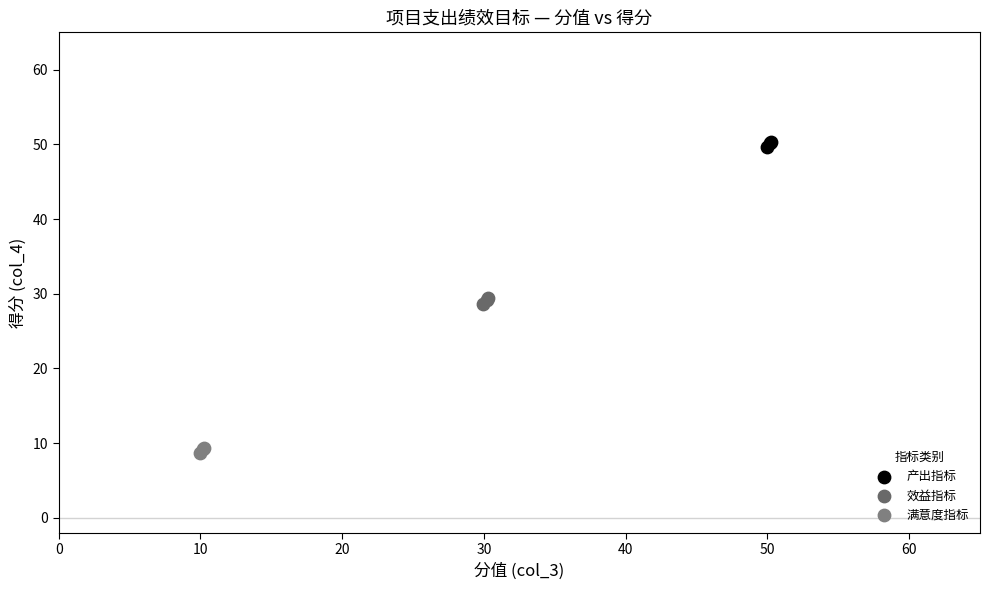

What are all the series names shown in the legend?

产出指标, 效益指标, 满意度指标